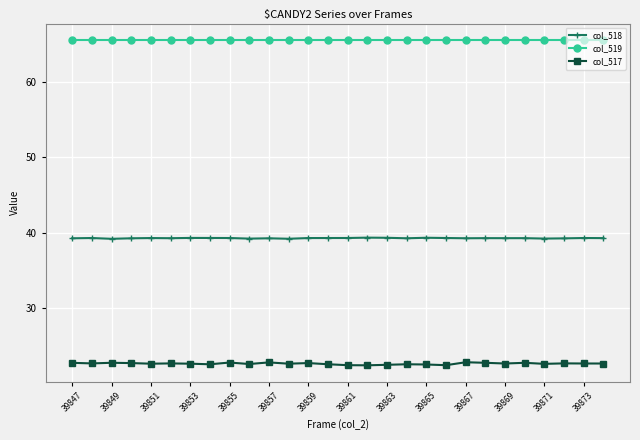

Rank the series by their average value, from highest to lowest.

col_519, col_518, col_517